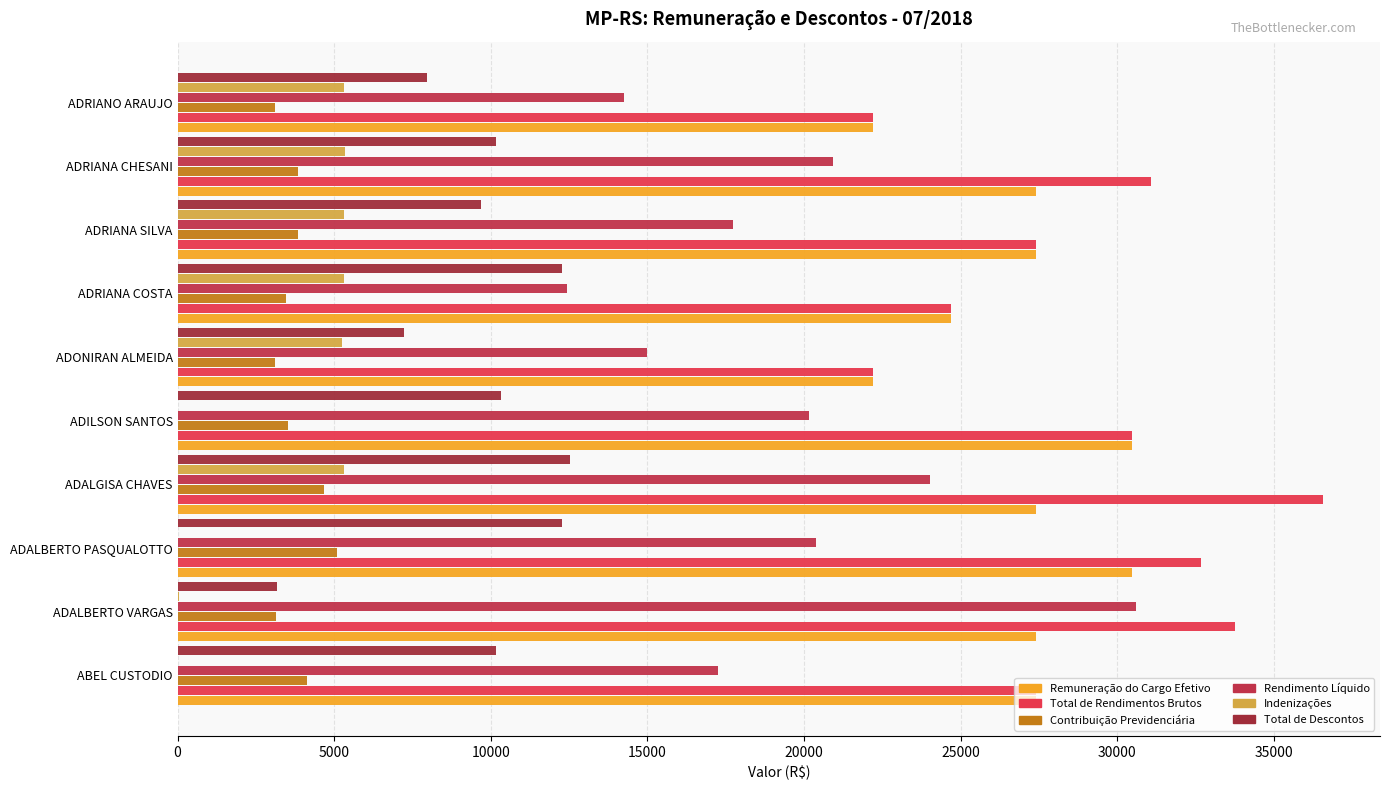

How many data points in Indenizações are above 5306?

5